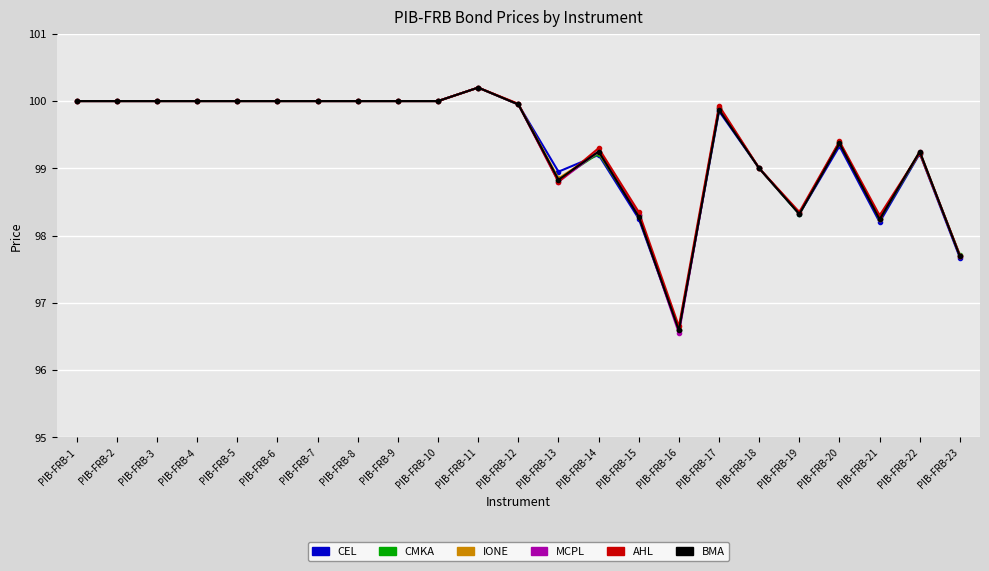

At which label does IONE reach its minimum?

PIB-FRB-16